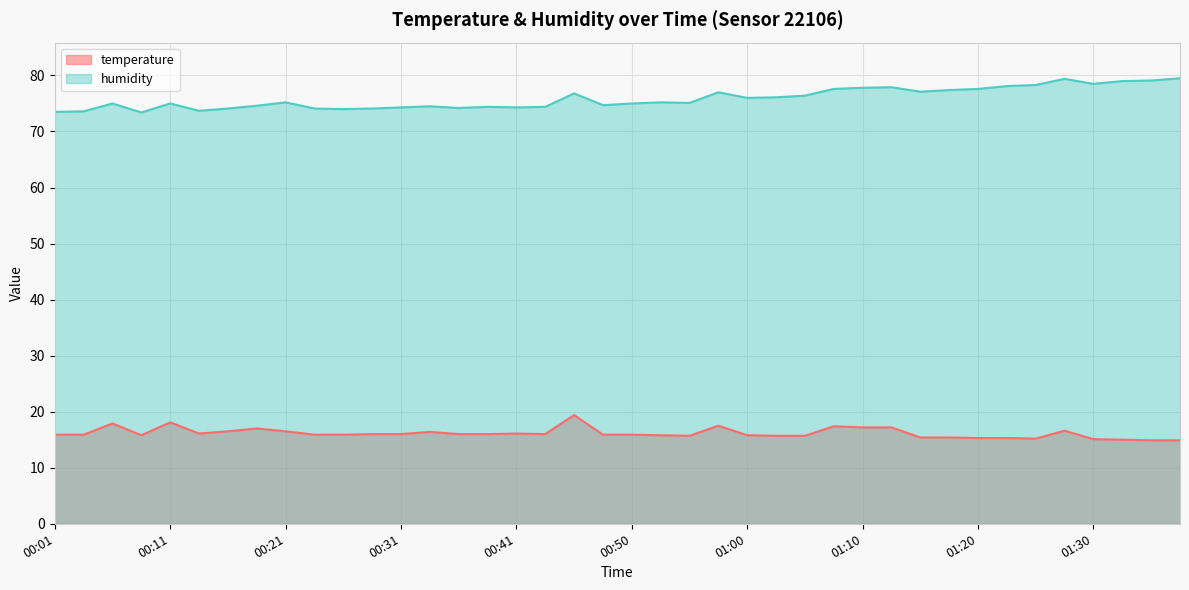

The value of humidity at 00:55 is 75.1. True or false?

True